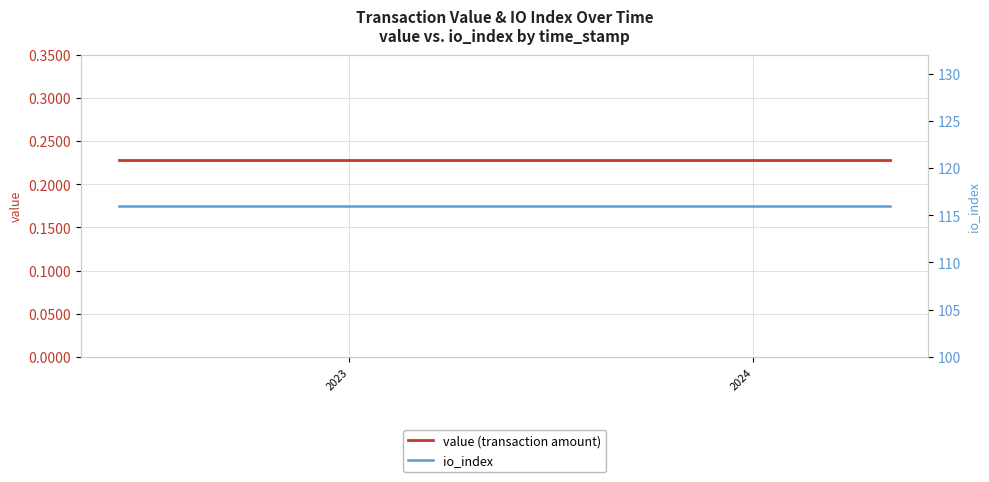

True or false: value (transaction amount) and io_index cross at least once.

False